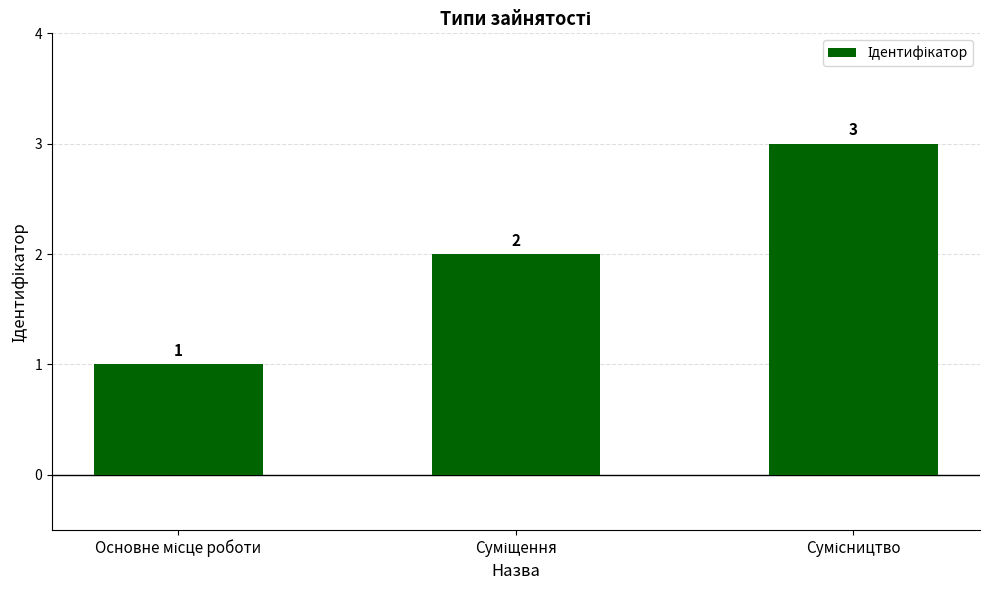

Count the values in the range 1 to 3.

3